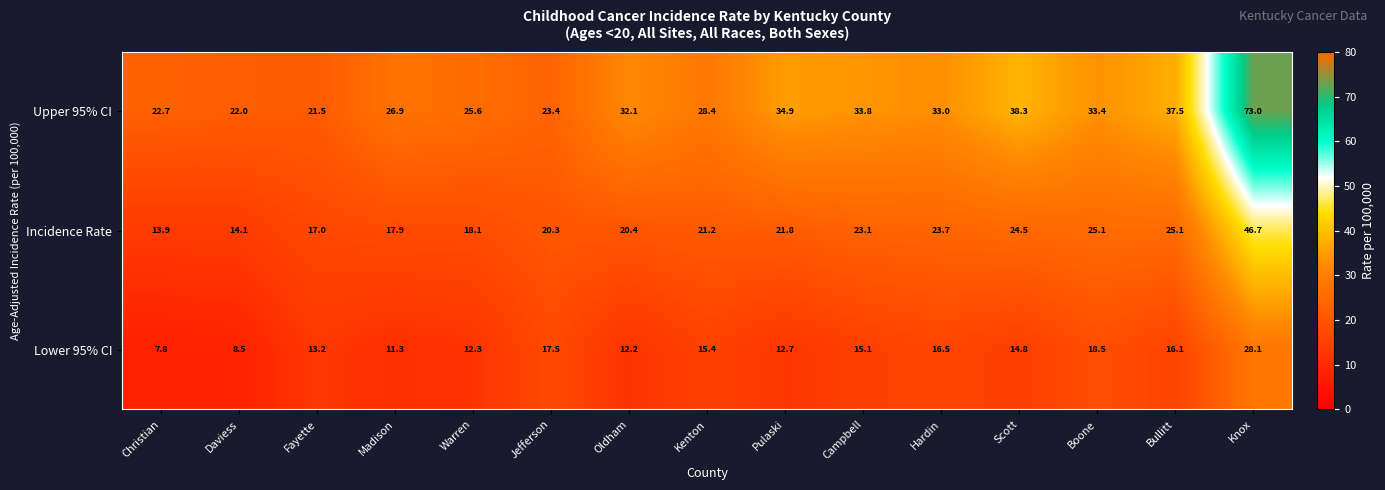

What is the sum of the Lower 95% CI values at Jefferson and Kenton?

32.9